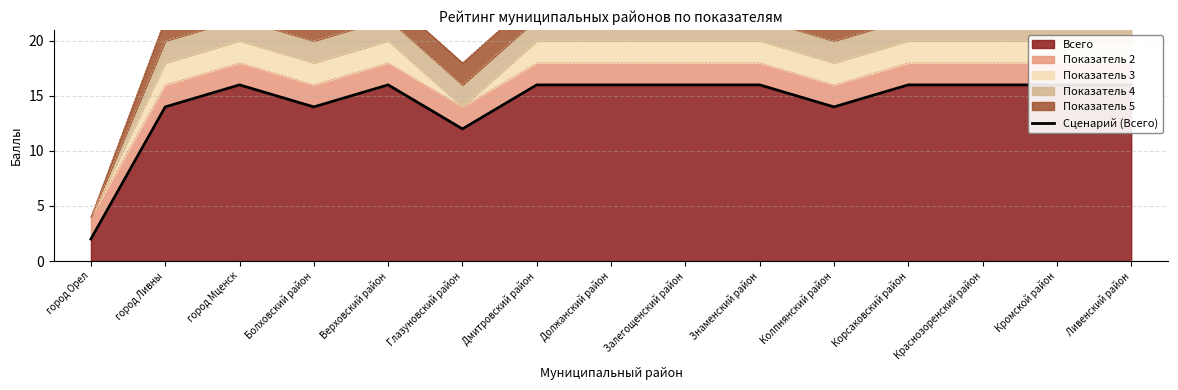

Which has a higher value, Корсаковский район or Глазуновский район?

Корсаковский район